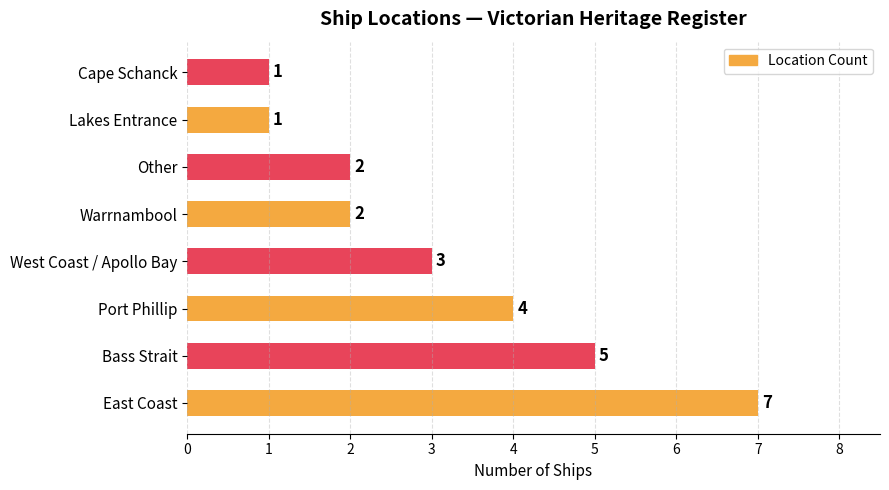

What is the minimum value shown in the chart?

1